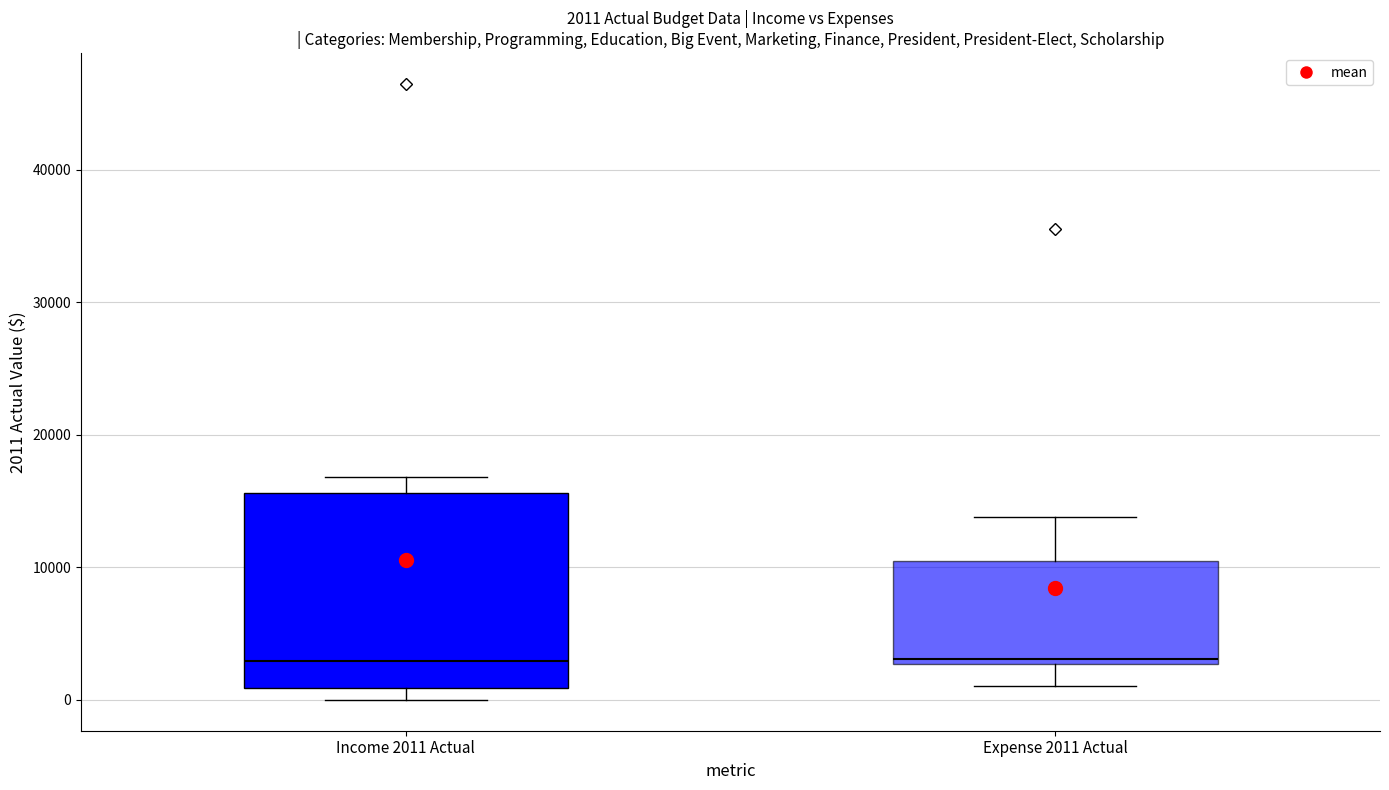

Which box is the tallest, from its lower edge to its upper edge?

Income 2011 Actual